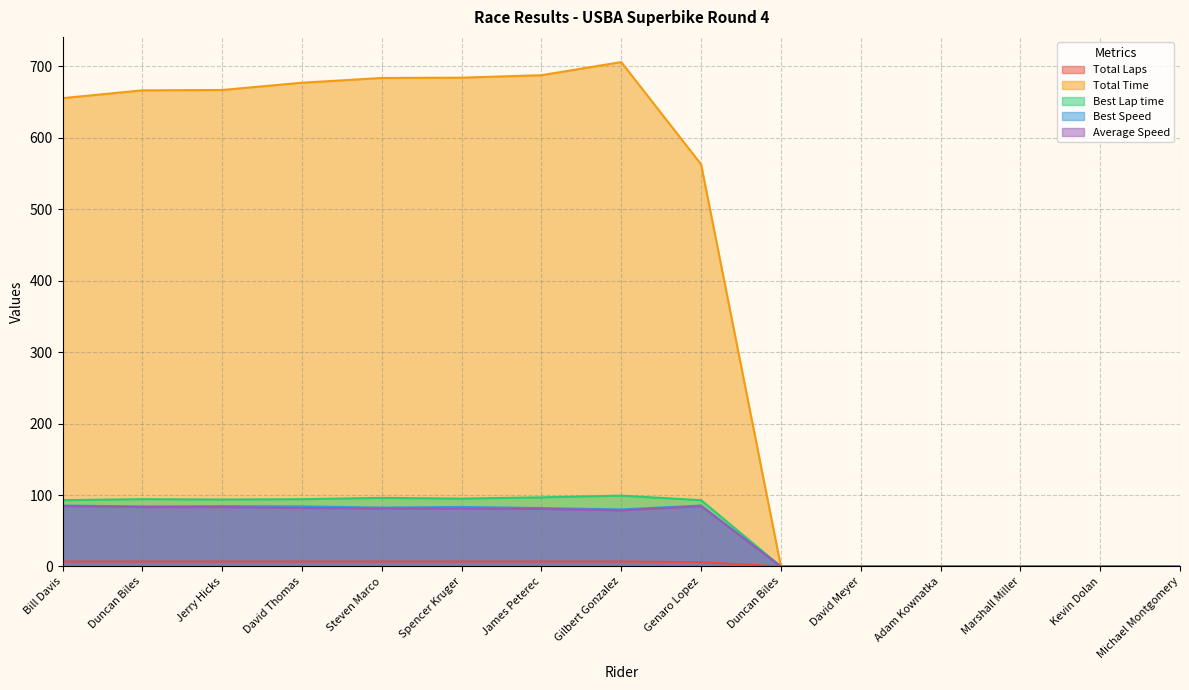

Reading left to right, what are all the values shown in this chart?

Total Laps: Bill Davis=7.0	Duncan Biles=7.0	Jerry Hicks=7.0	David Thomas=7.0	Steven Marco=7.0	Spencer Kruger=7.0	James Peterec=7.0	Gilbert Gonzalez=7.0	Genaro Lopez=6.0	Duncan Biles=0.0	David Meyer=0.0	Adam Kownatka=0.0	Marshall Miller=0.0	Kevin Dolan=0.0	Michael Montgomery=0.0
Total Time: Bill Davis=655.5	Duncan Biles=666.4	Jerry Hicks=666.9	David Thomas=677.1	Steven Marco=683.7	Spencer Kruger=684.1	James Peterec=687.6	Gilbert Gonzalez=705.9	Genaro Lopez=562.9	Duncan Biles=0.0	David Meyer=0.0	Adam Kownatka=0.0	Marshall Miller=0.0	Kevin Dolan=0.0	Michael Montgomery=0.0
Best Lap time: Bill Davis=92.8	Duncan Biles=94.2	Jerry Hicks=93.8	David Thomas=94.2	Steven Marco=96.1	Spencer Kruger=95.0	James Peterec=96.8	Gilbert Gonzalez=99.2	Genaro Lopez=92.8	Duncan Biles=0.0	David Meyer=0.0	Adam Kownatka=0.0	Marshall Miller=0.0	Kevin Dolan=0.0	Michael Montgomery=0.0
Best Speed: Bill Davis=85.3	Duncan Biles=84.0	Jerry Hicks=84.5	David Thomas=84.1	Steven Marco=82.4	Spencer Kruger=83.3	James Peterec=81.8	Gilbert Gonzalez=79.8	Genaro Lopez=85.3	Duncan Biles=0.0	David Meyer=0.0	Adam Kownatka=0.0	Marshall Miller=0.0	Kevin Dolan=0.0	Michael Montgomery=0.0
Average Speed: Bill Davis=84.6	Duncan Biles=83.2	Jerry Hicks=83.1	David Thomas=81.9	Steven Marco=81.1	Spencer Kruger=81.0	James Peterec=80.6	Gilbert Gonzalez=78.5	Genaro Lopez=84.4	Duncan Biles=0.0	David Meyer=0.0	Adam Kownatka=0.0	Marshall Miller=0.0	Kevin Dolan=0.0	Michael Montgomery=0.0